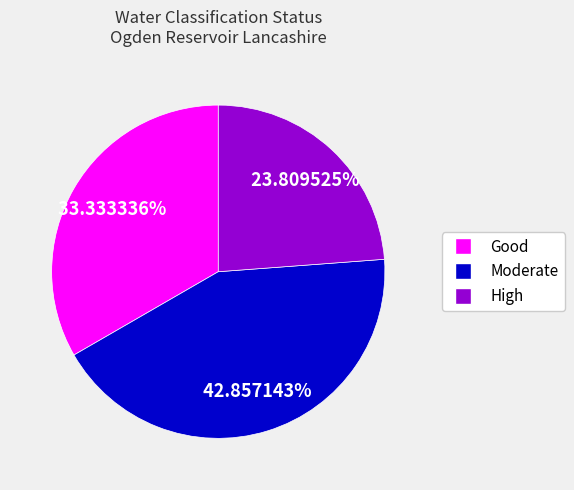

Is the sum of Good and Moderate greater than half?

Yes